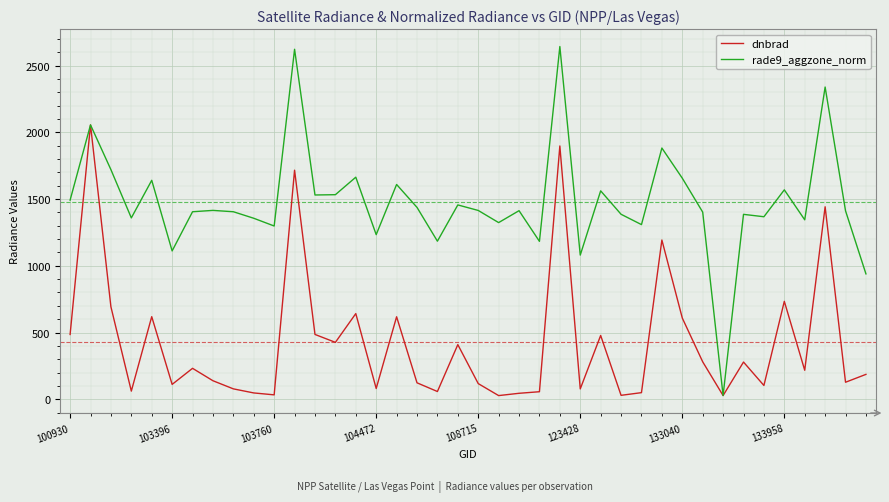

Rank the series by their maximum value, from lowest to highest.

dnbrad, rade9_aggzone_norm